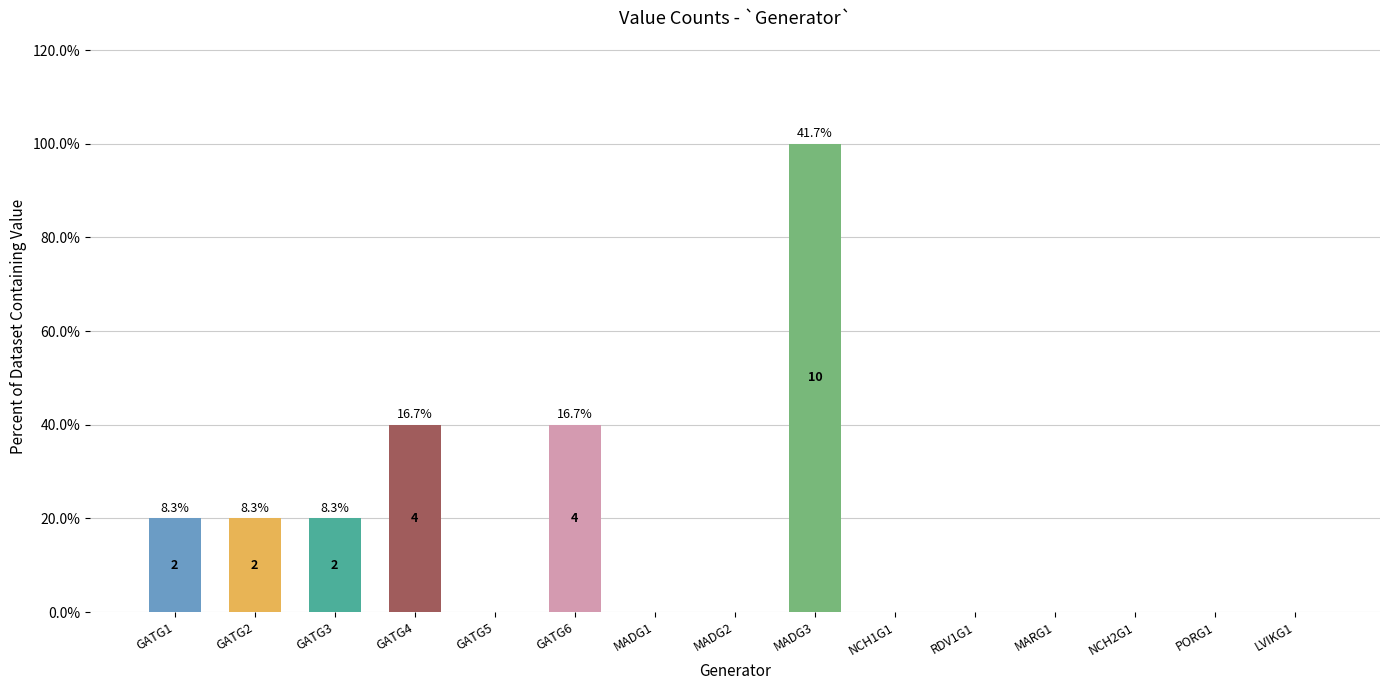

What is the value of the 2nd bar from the left?

2